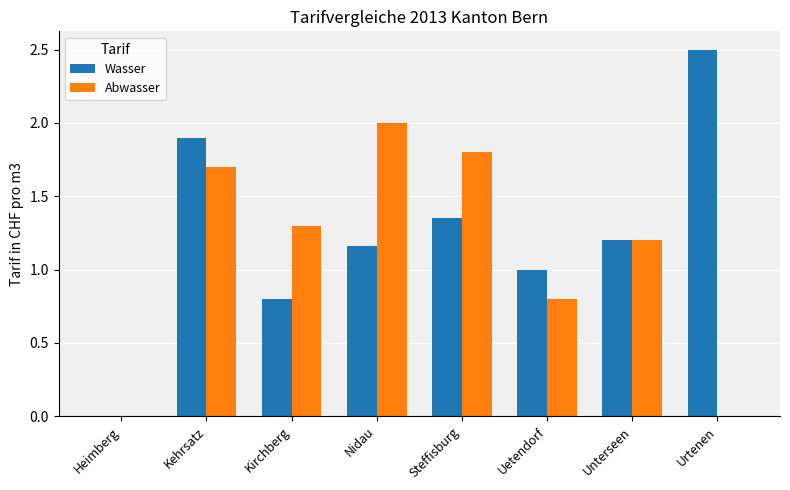

True or false: Abwasser has a value of 2.9 at Steffisburg.

False